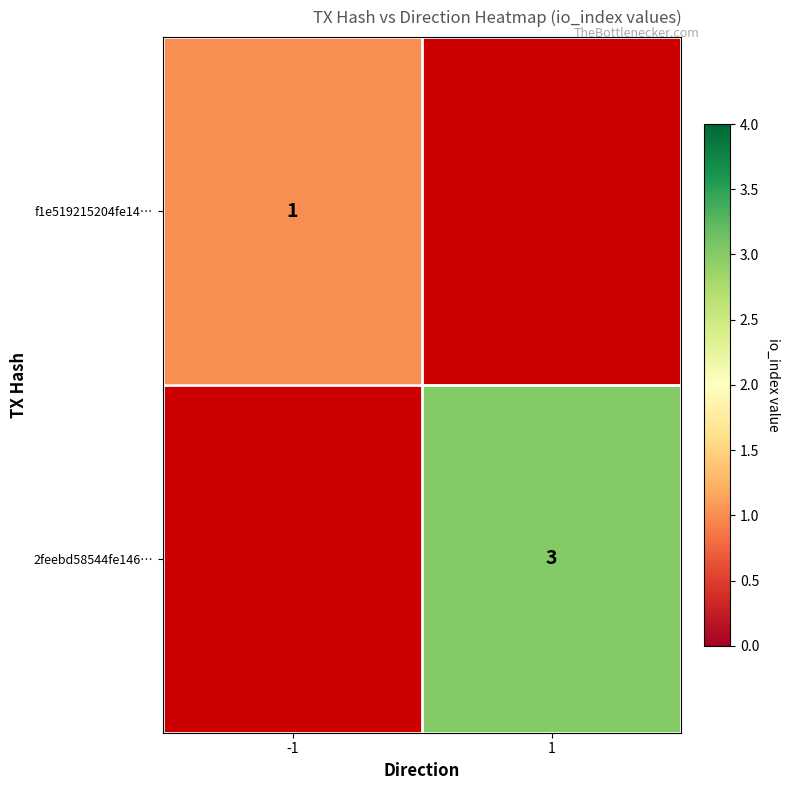

The value of 2feebd58544fe146… at 1 is 3. True or false?

True